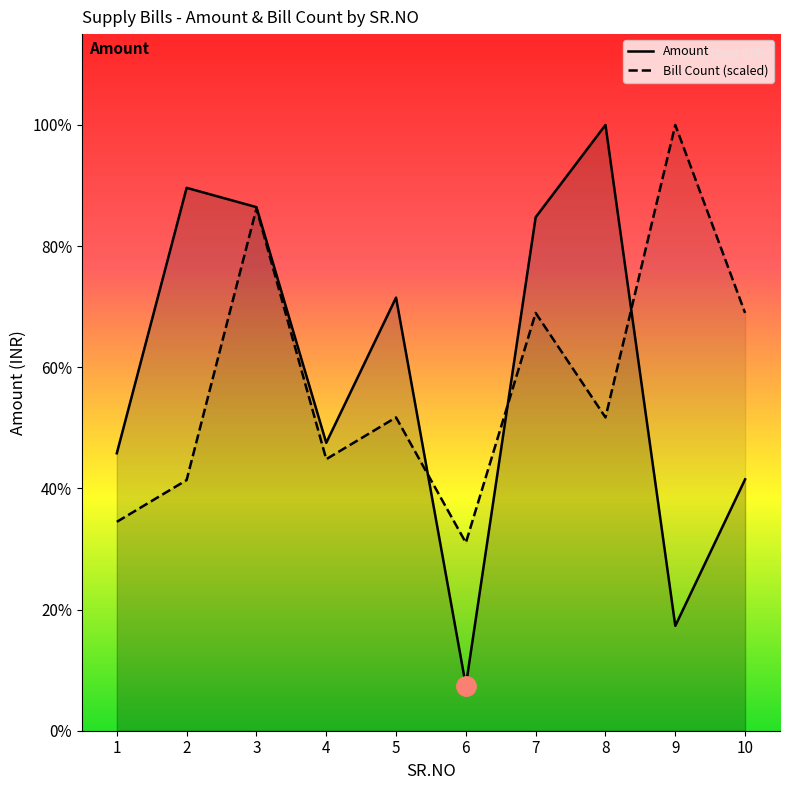

At 5, list the series in order from smallest to largest.

Bill Count (scaled), Amount